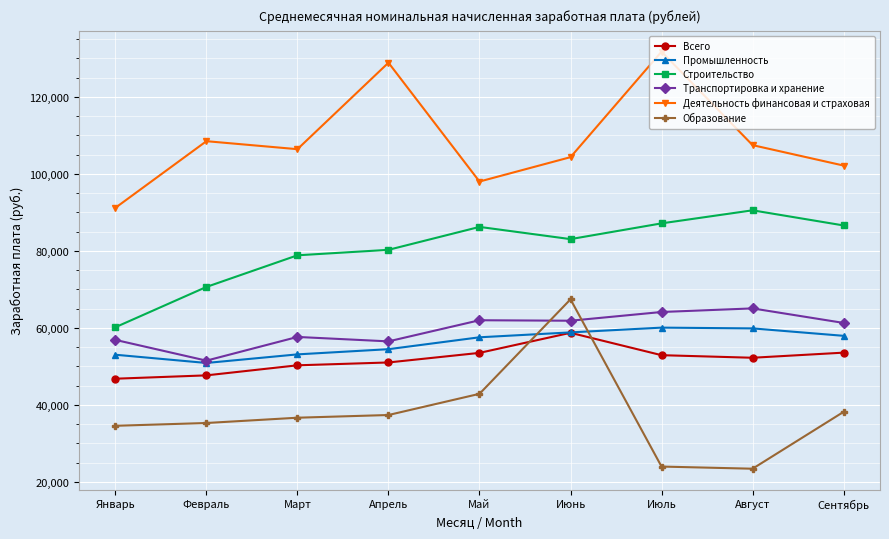

True or false: Всего and Транспортировка и хранение cross at least once.

False